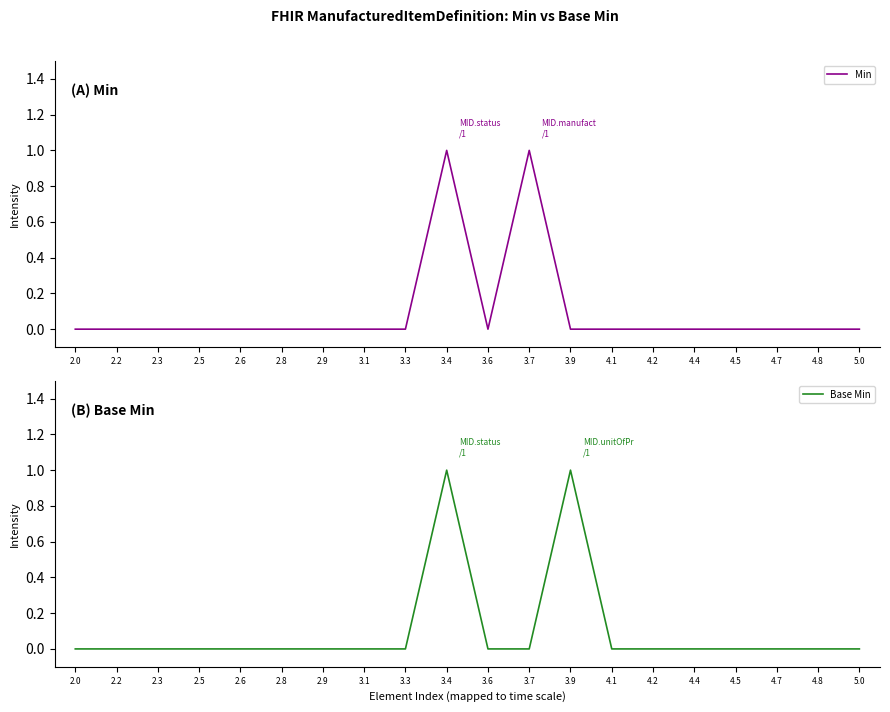

How many categories are shown in the chart?

20